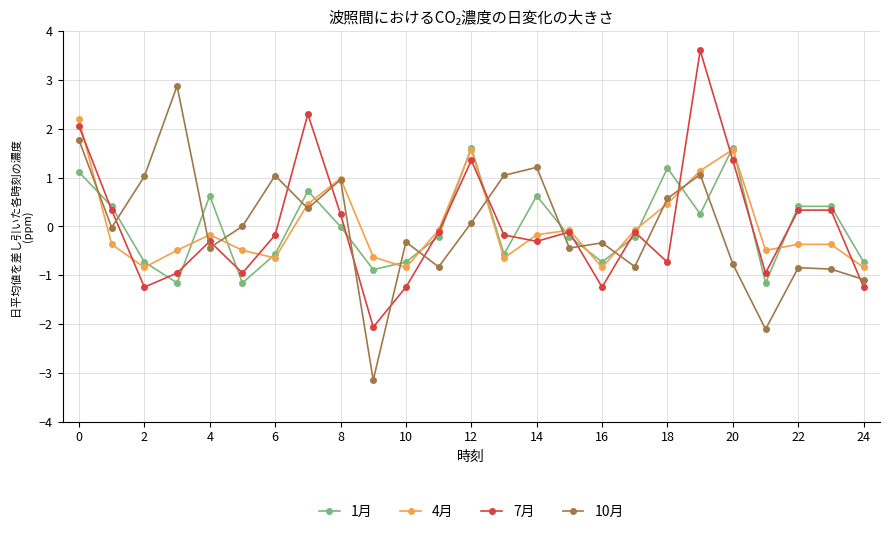

True or false: 10月 has more than 0 points higher than both neighbors.

True